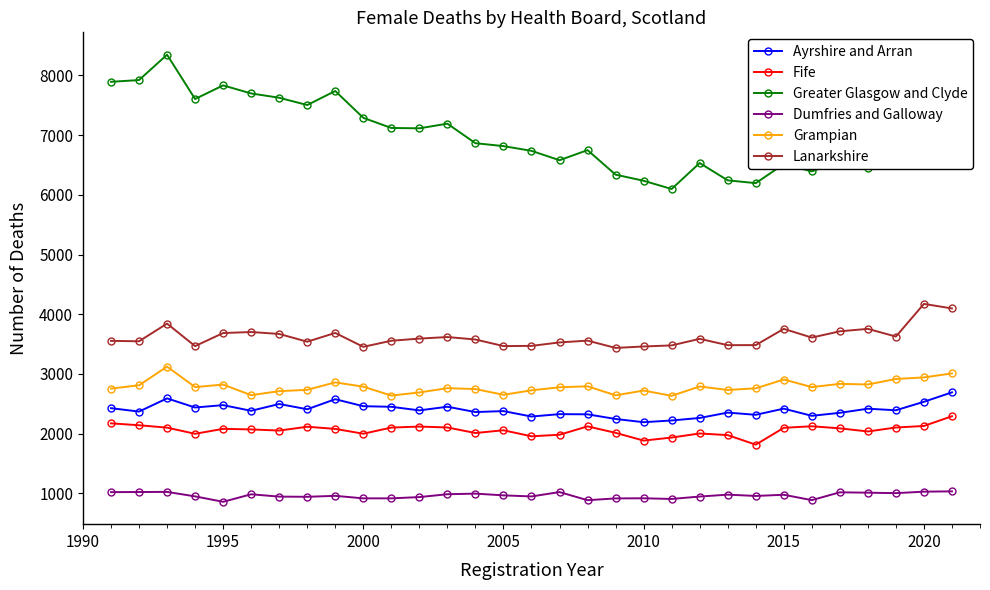

Rank the series by their maximum value, from lowest to highest.

Dumfries and Galloway, Fife, Ayrshire and Arran, Grampian, Lanarkshire, Greater Glasgow and Clyde